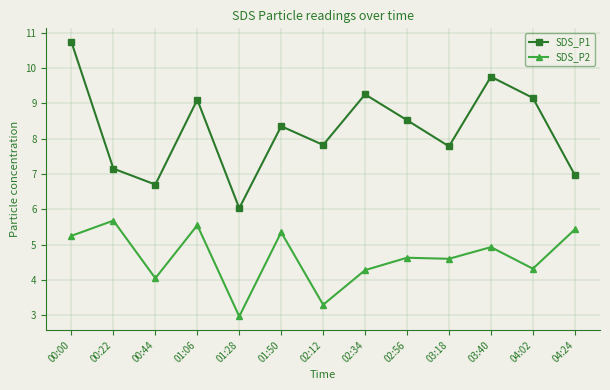

Which series has the largest total across all categories?

SDS_P1